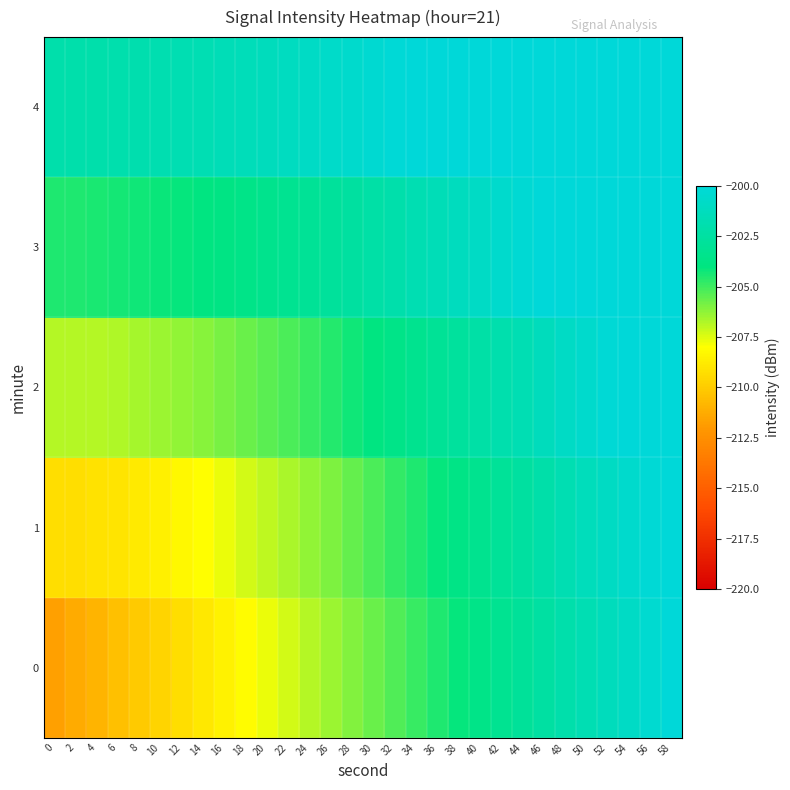

Rank the series by their maximum value, from highest to lowest.

4, 3, 2, 1, 0